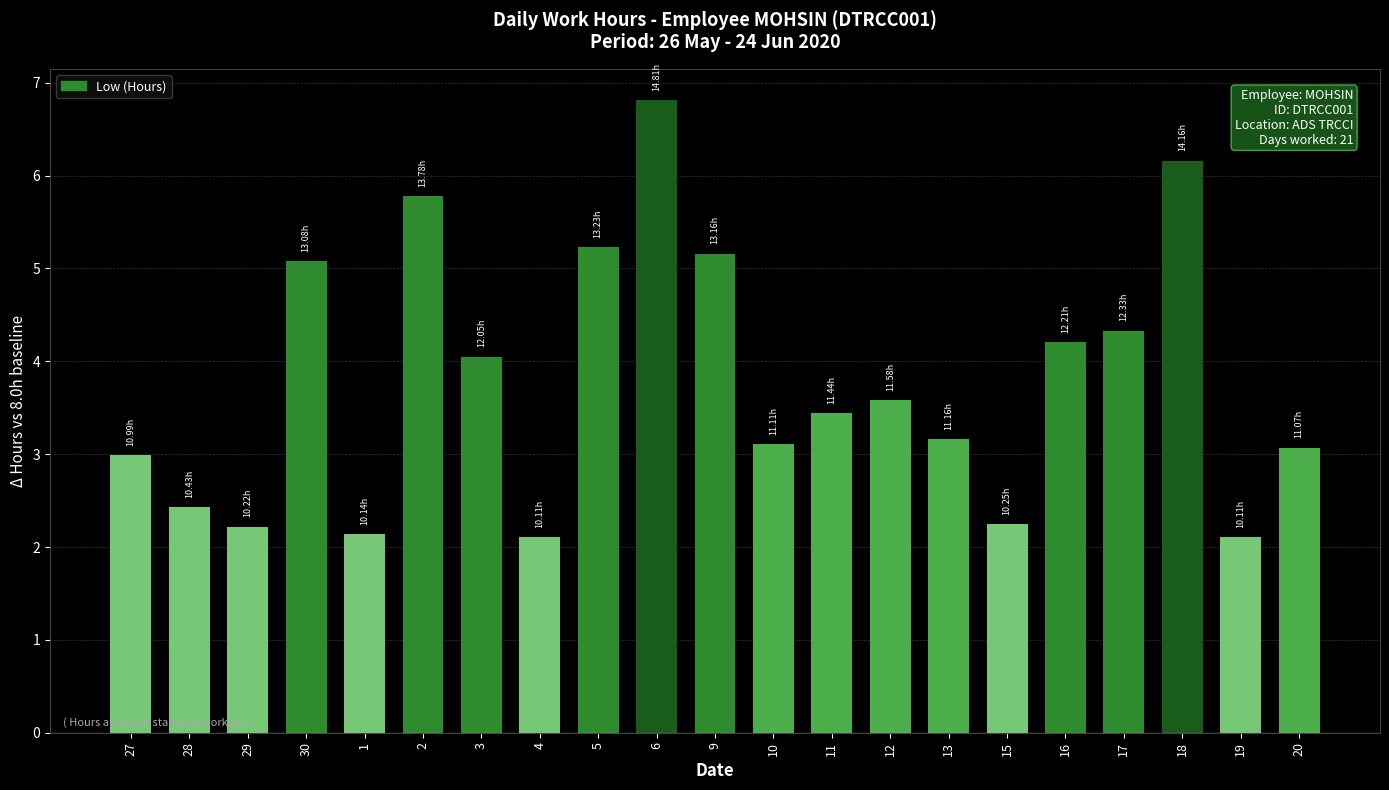

What position from the left is 11?

13